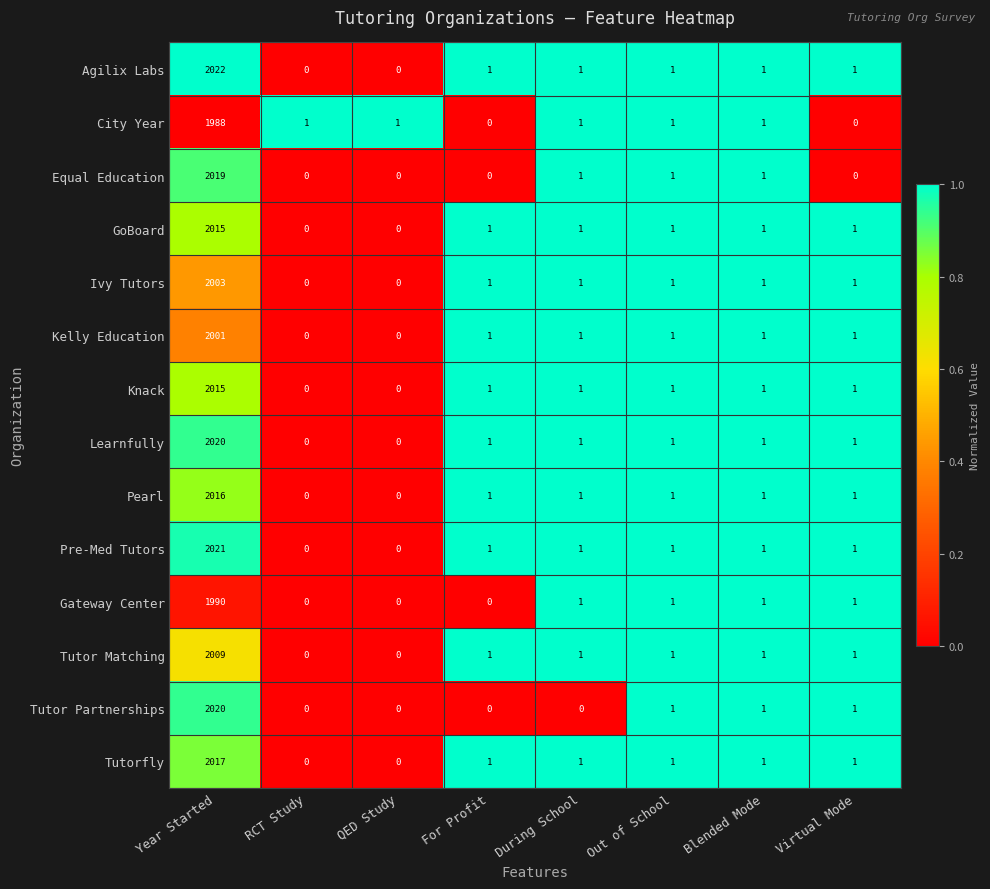

What is the difference between the GoBoard values at Year Started and Virtual Mode?

2014